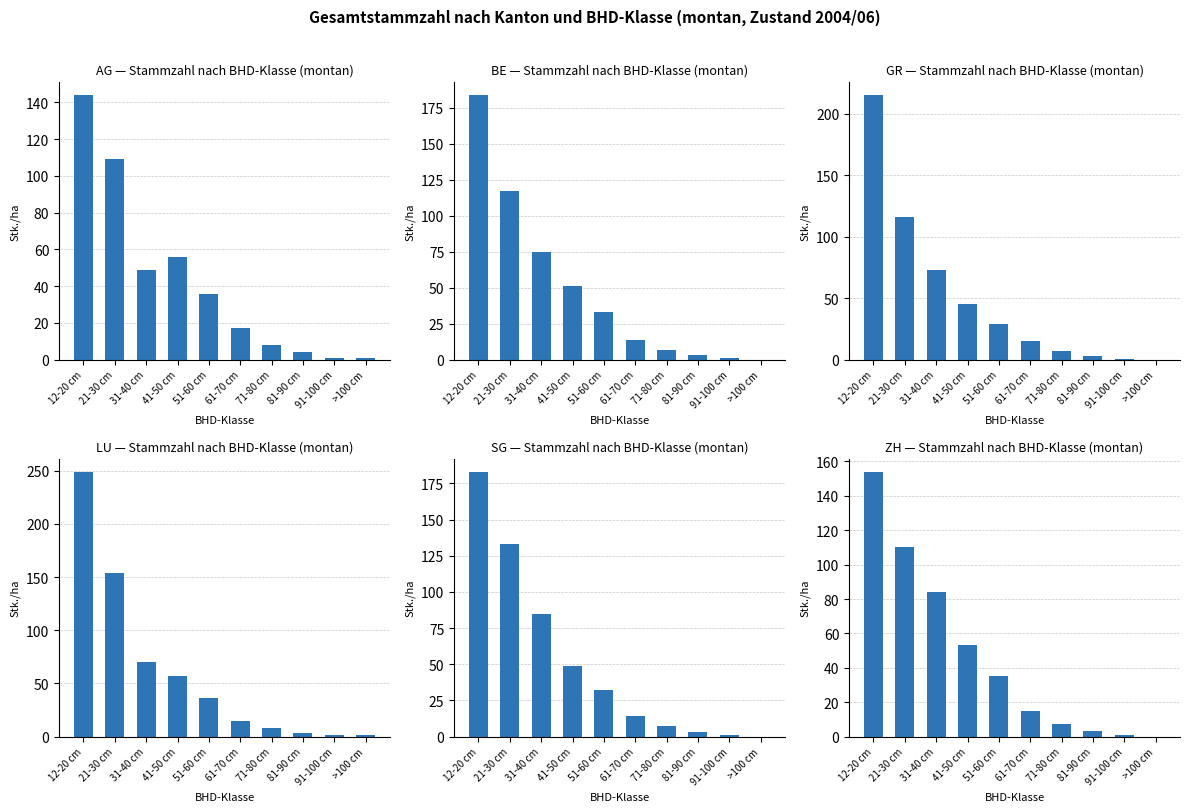

Which has a higher value, 81-90 cm or 21-30 cm?

21-30 cm